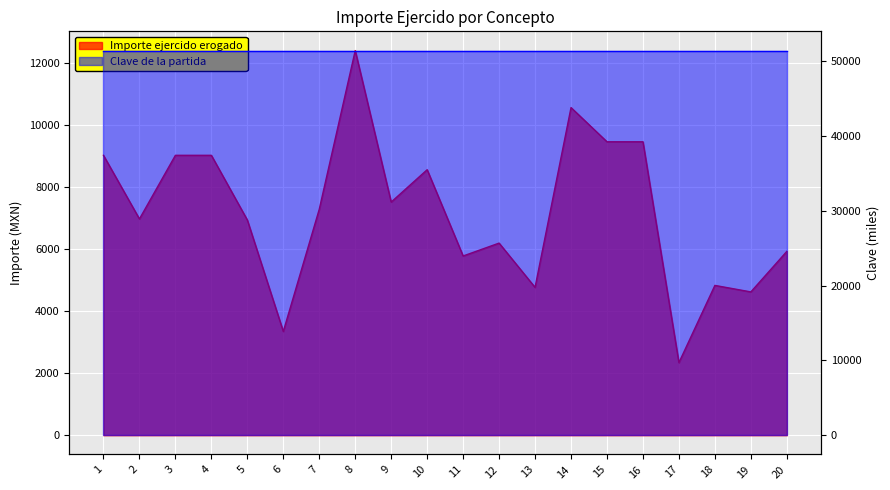

Reading right to left, what are all the values shown in this chart?

20=5932.0	19=4625.0	18=4834.6	17=2342.7	16=9470.0	15=9470.0	14=10573.0	13=4771.0	12=6200.0	11=5784.0	10=8568.0	9=7524.0	8=12413.0	7=7293.0	6=3349.0	5=6945.0	4=9033.0	3=9033.0	2=6979.0	1=9033.0